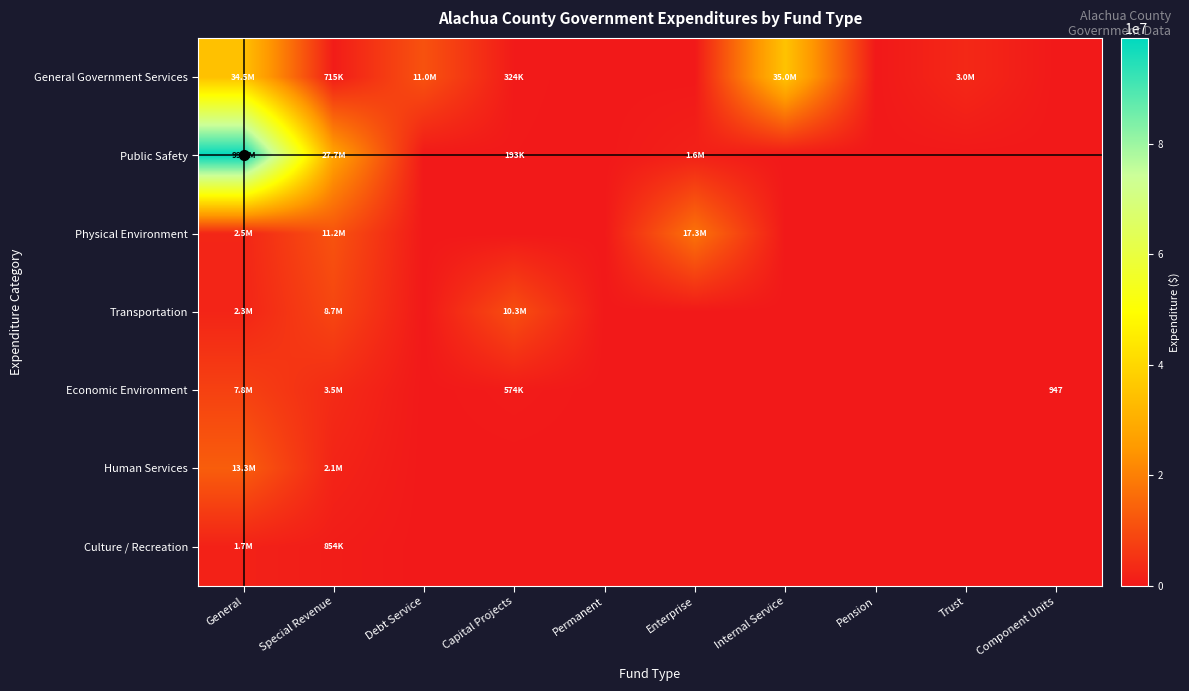

Is it true that Physical Environment equals 4048638 at General?

False